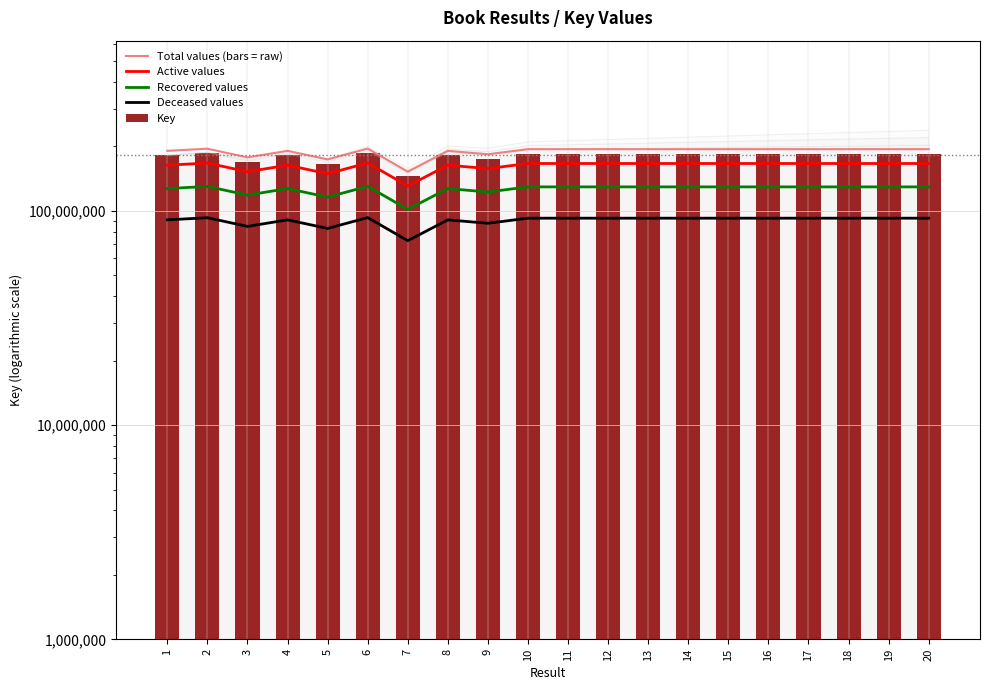

Does the chart contain stacked bars?

No